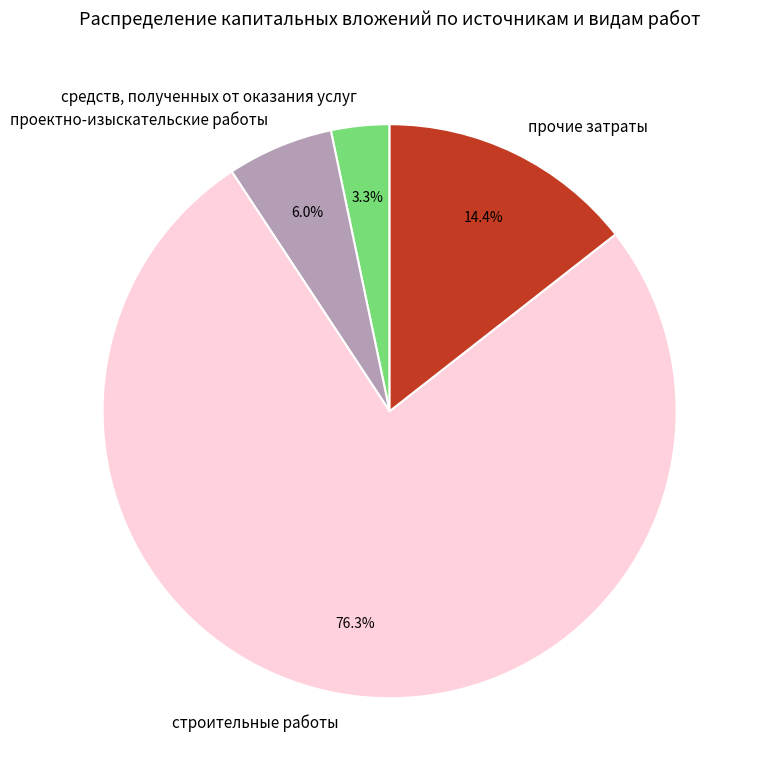

To the nearest percent, what is the average slice percentage?

25%